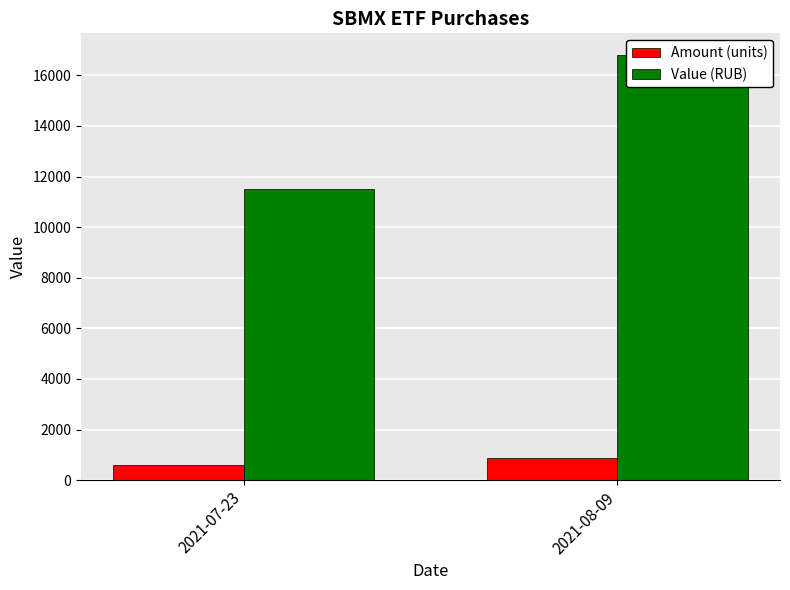

Rank the series at 2021-07-23 from lowest to highest value.

Amount (units), Value (RUB)